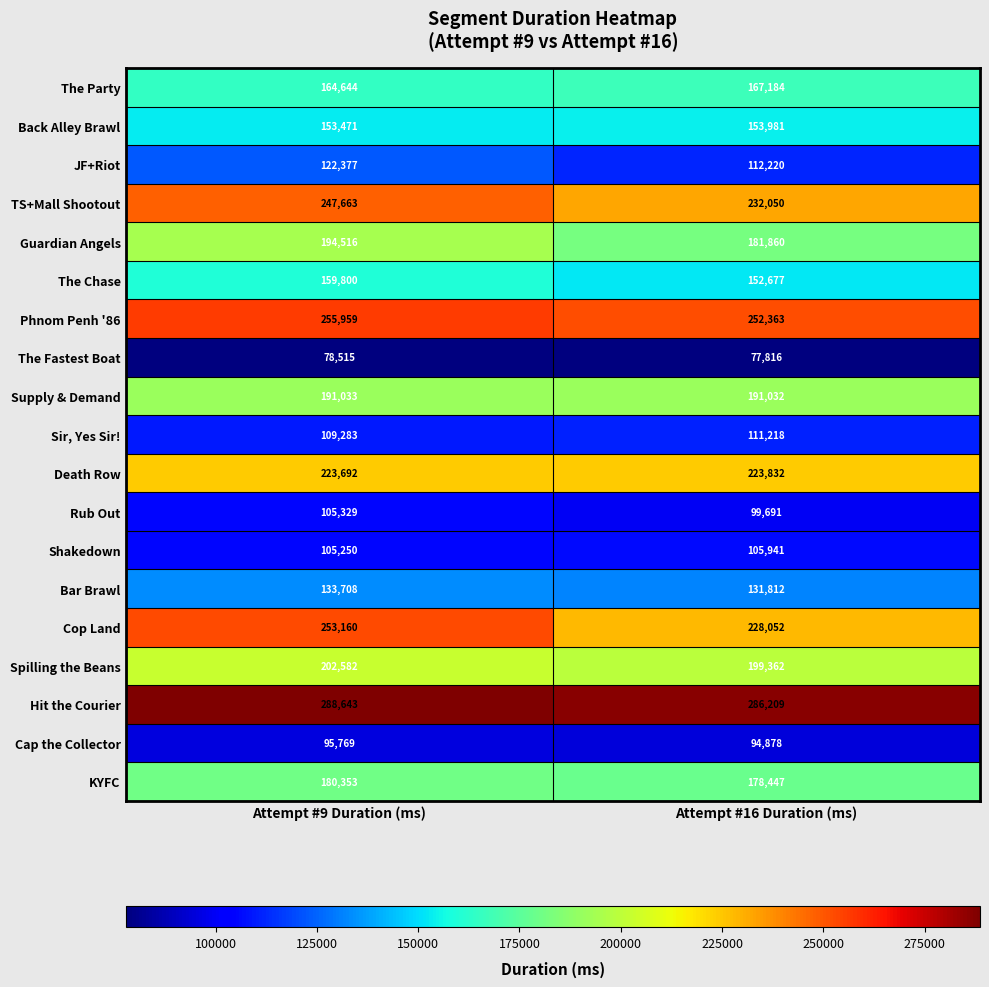

Is it true that TS+Mall Shootout equals 339927 at Attempt #9 Duration (ms)?

False